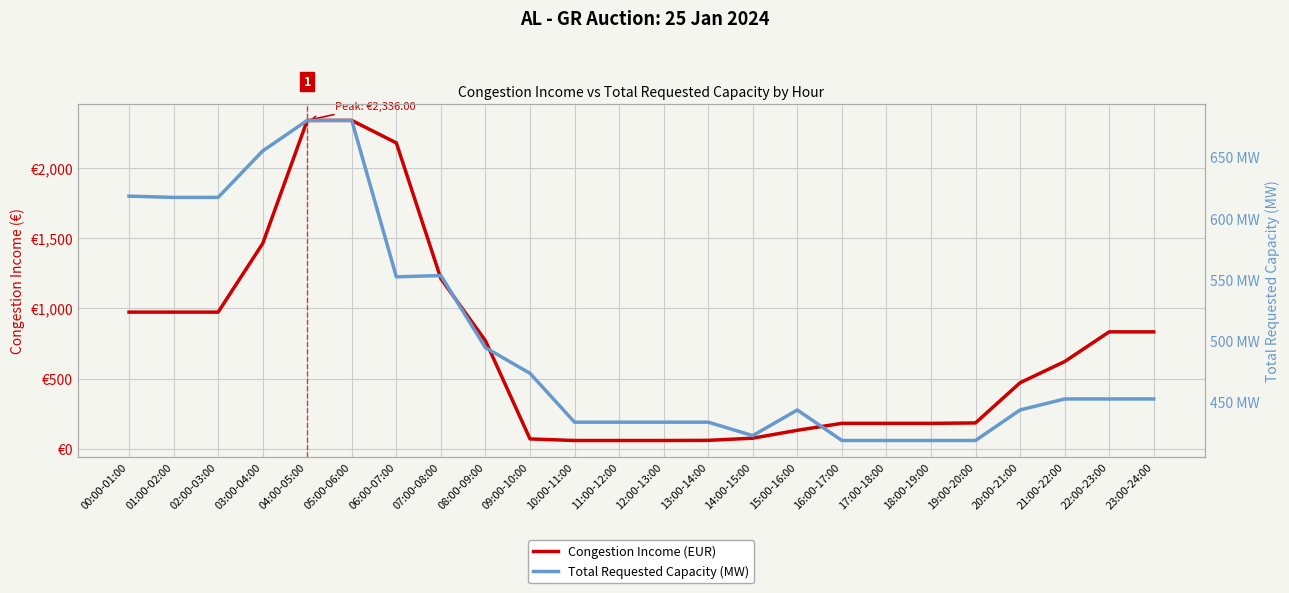

Which series has the largest total across all categories?

Congestion Income (EUR)